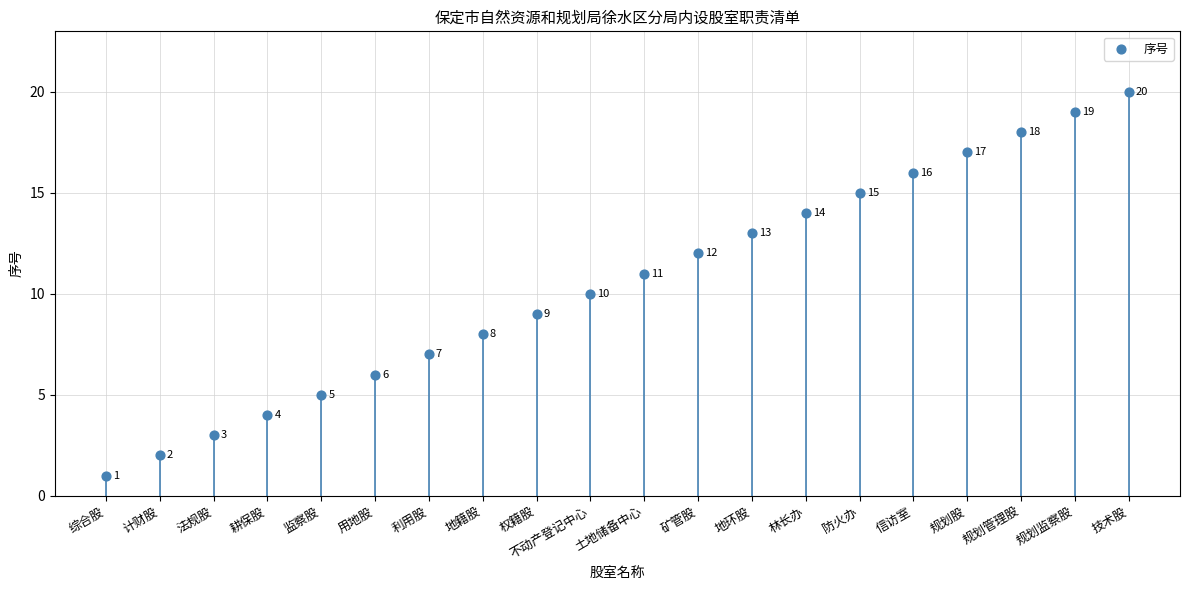

What is the range of Y values (max minus min)?

19